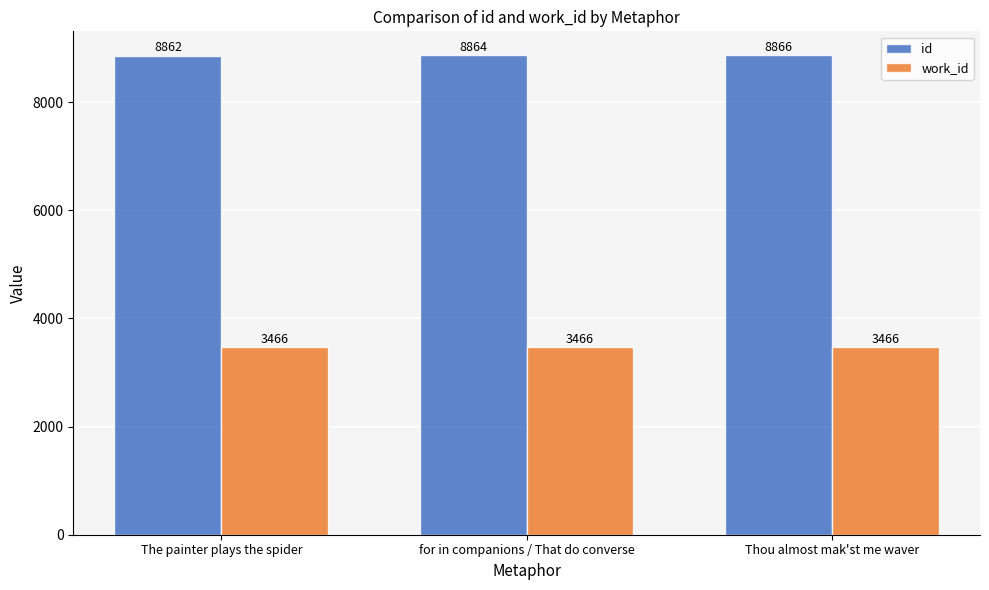

Reading left to right, extract all data points from this chart.

id: The painter plays the spider=8862	for in companions / That do converse=8864	Thou almost mak'st me waver=8866
work_id: The painter plays the spider=3466	for in companions / That do converse=3466	Thou almost mak'st me waver=3466